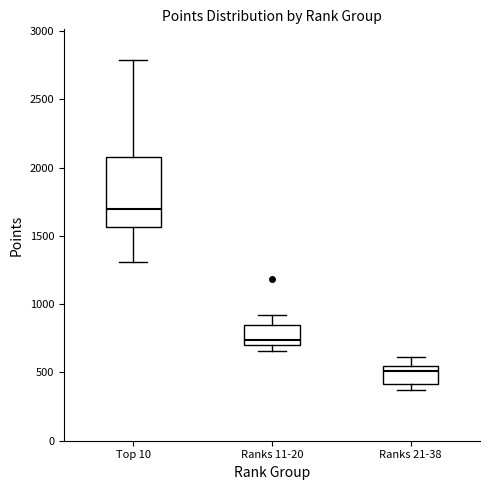

Comparing the boxes themselves (not the whiskers), which one is the tallest?

Top 10